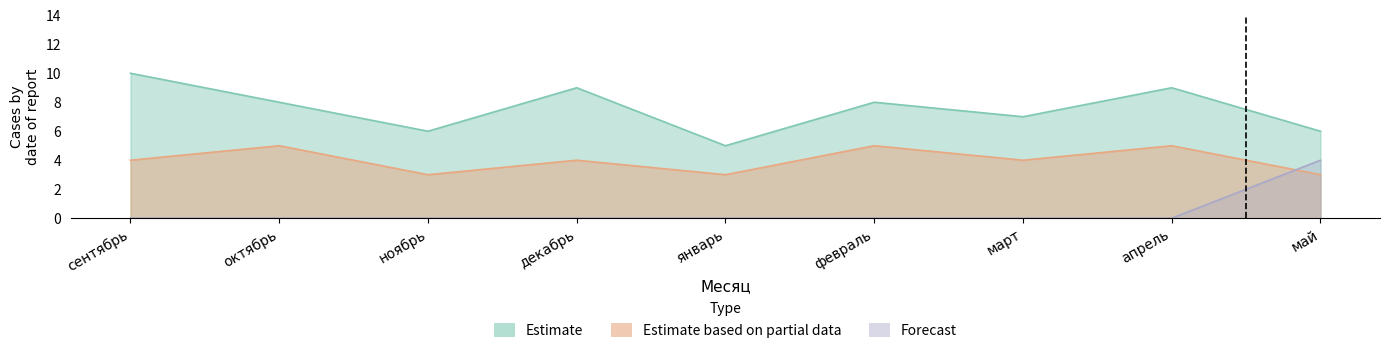

What is the difference between the maximum and second lowest values in the Estimate based on partial data series?

1